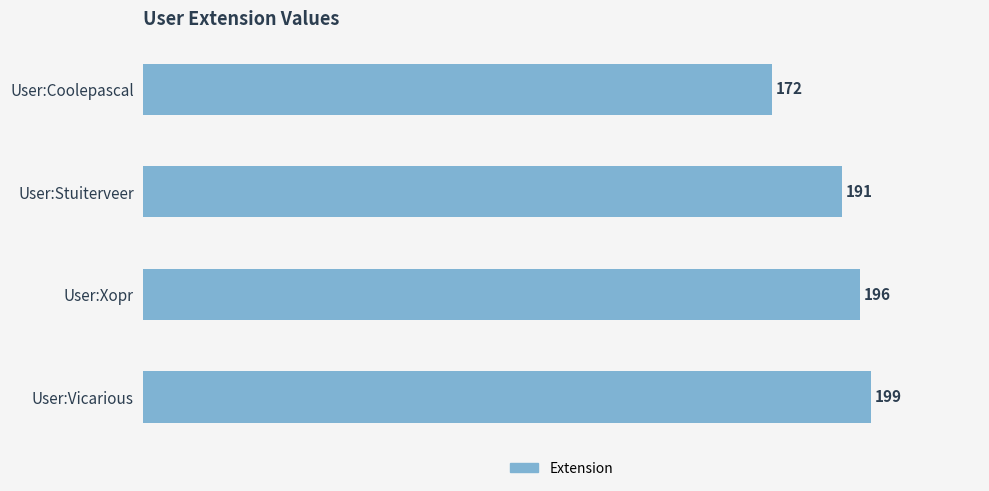

What is the label of the 4th bar from the top?

User:Vicarious